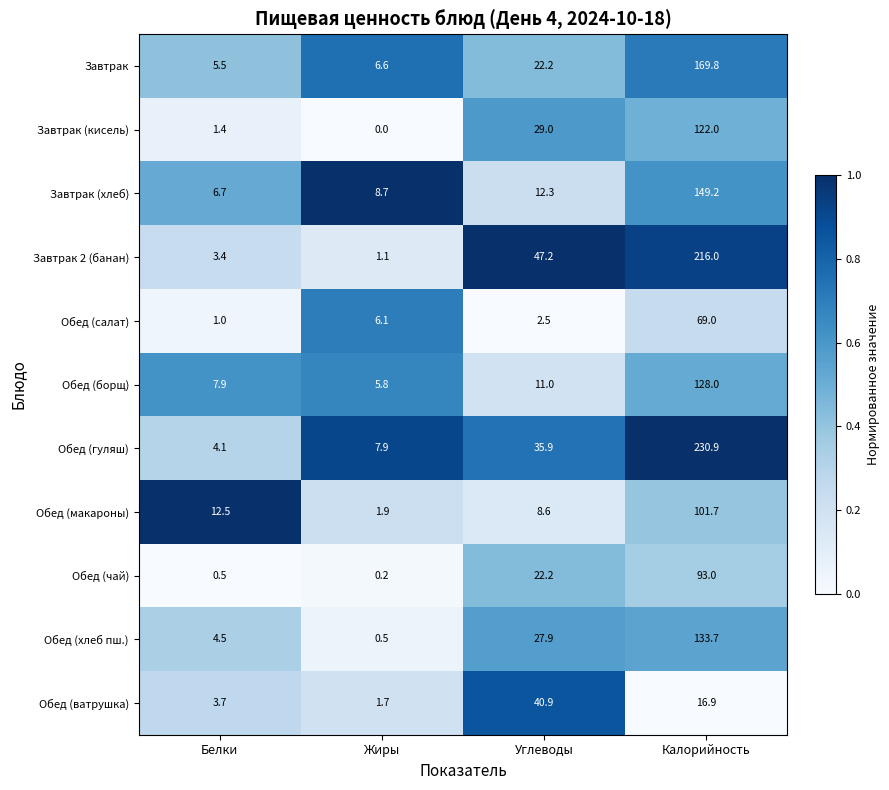

What is the difference between the Обед (хлеб пш.) values at Калорийность and Углеводы?

105.8